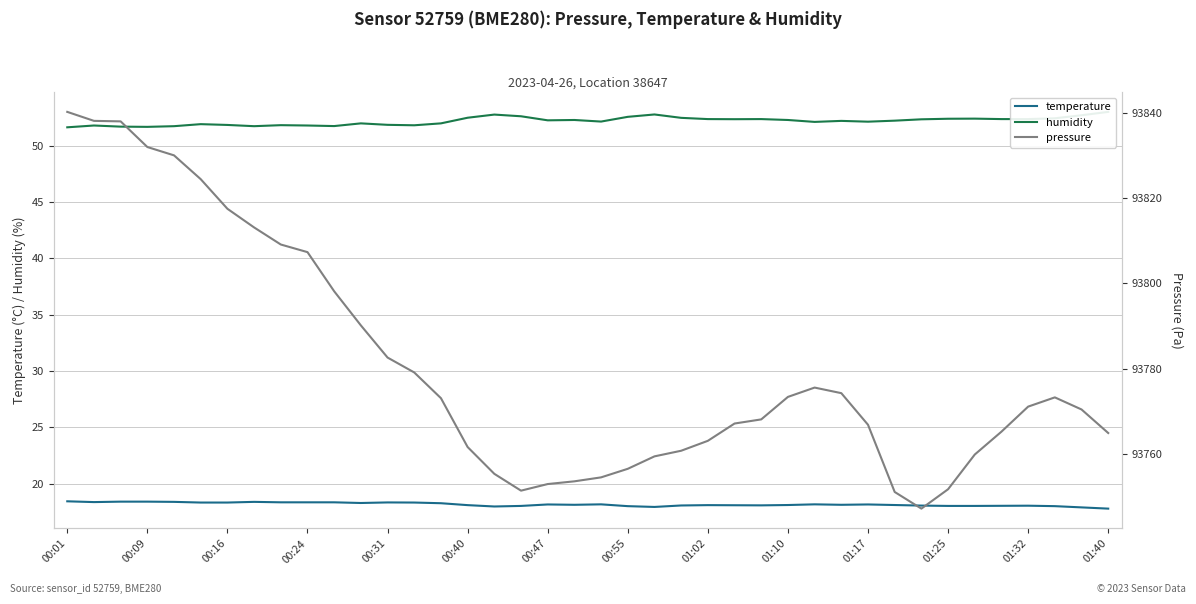

What position from the left is 32?

33